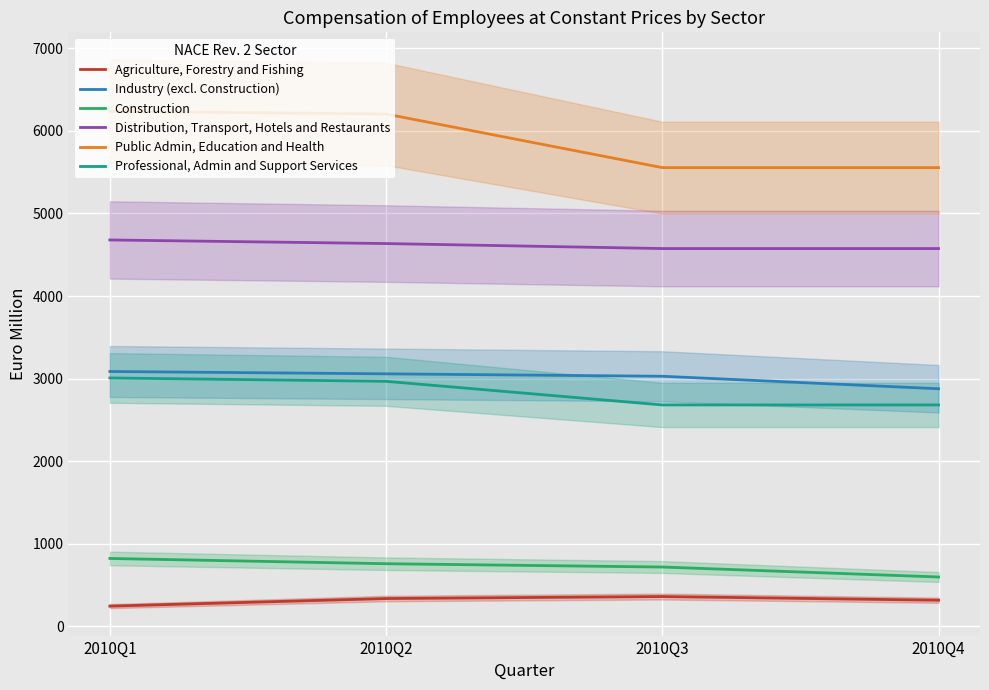

Which has a higher value, 2010Q4 or 2010Q1?

2010Q4